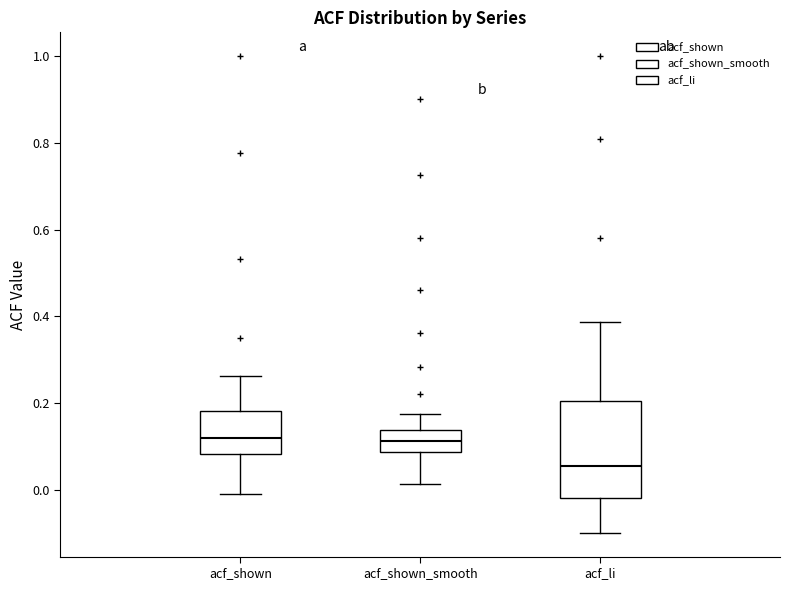

Reading left to right, transcribe this box plot: for each box, give where its median line is, the range the box spans, and where its two whiskers end, as read against the y-axis. The values are not printed on the chart, so give them approximately, as read against the axis.

acf_shown: median 0.12, box 0.08 to 0.18, whiskers 0.00 to 0.26
acf_shown_smooth: median 0.12, box 0.08 to 0.14, whiskers 0.02 to 0.18
acf_li: median 0.06, box -0.02 to 0.20, whiskers -0.10 to 0.38